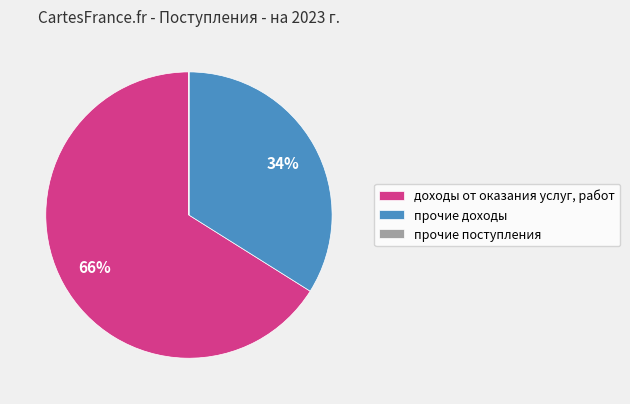

Which has a higher value, прочие доходы or доходы от оказания услуг, работ?

доходы от оказания услуг, работ